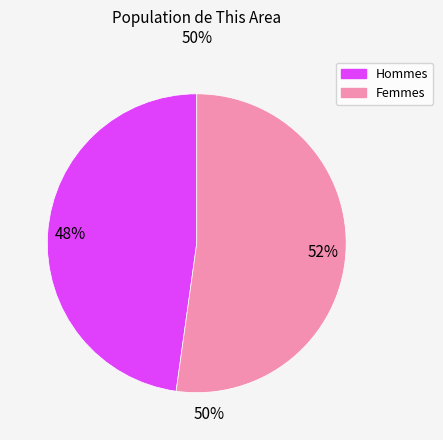

To the nearest percent, what is the difference between the largest and smallest slice percentages?

4%